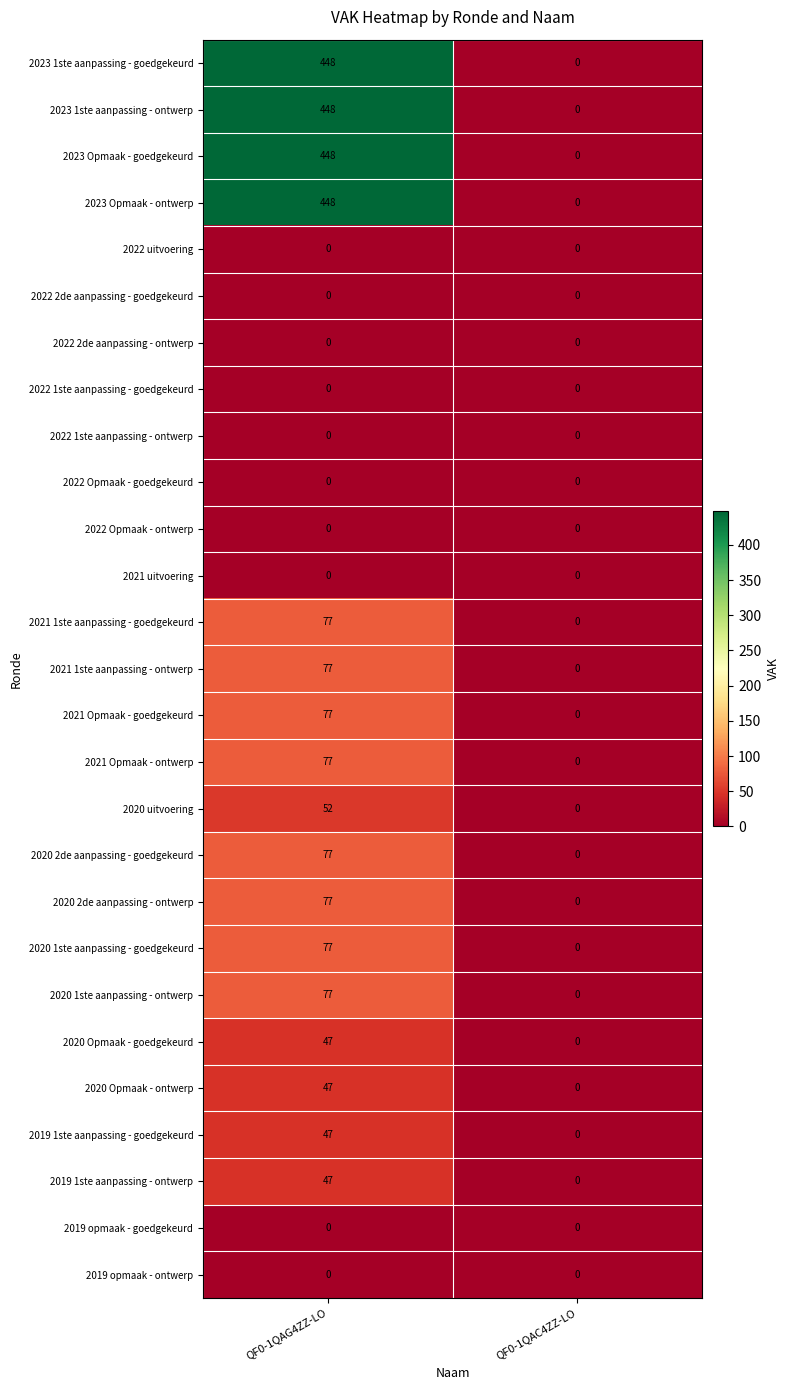

Rank the categories by 2020 2de aanpassing - ontwerp value from highest to lowest.

QF0-1QAG4ZZ-LO, QF0-1QAC4ZZ-LO